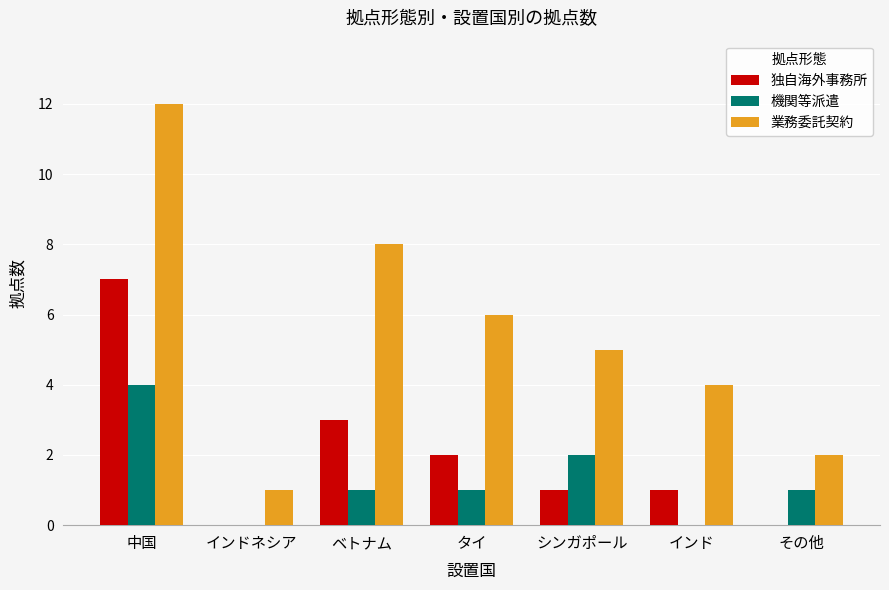

What is the spread (max minus min) of values at その他?

2